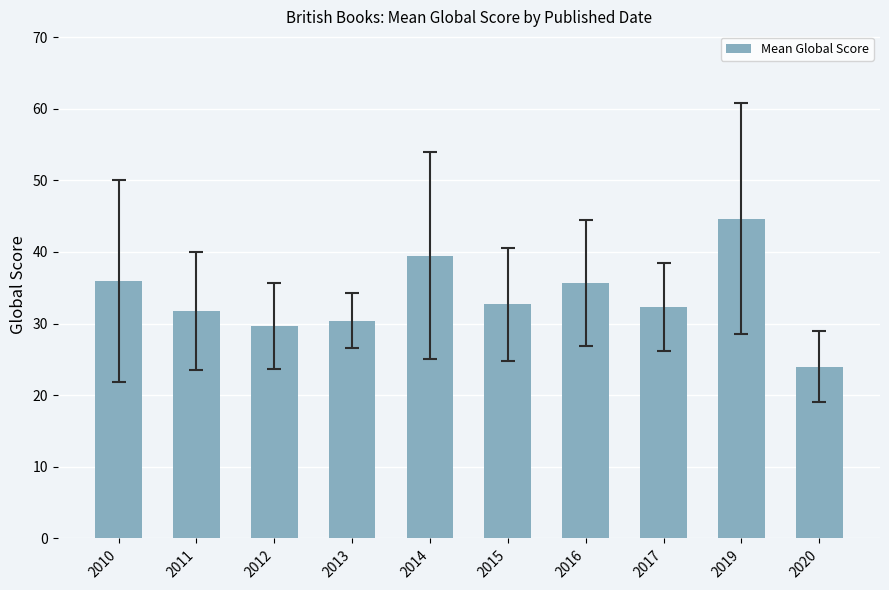

What is the value of the 4th bar from the left?

30.4